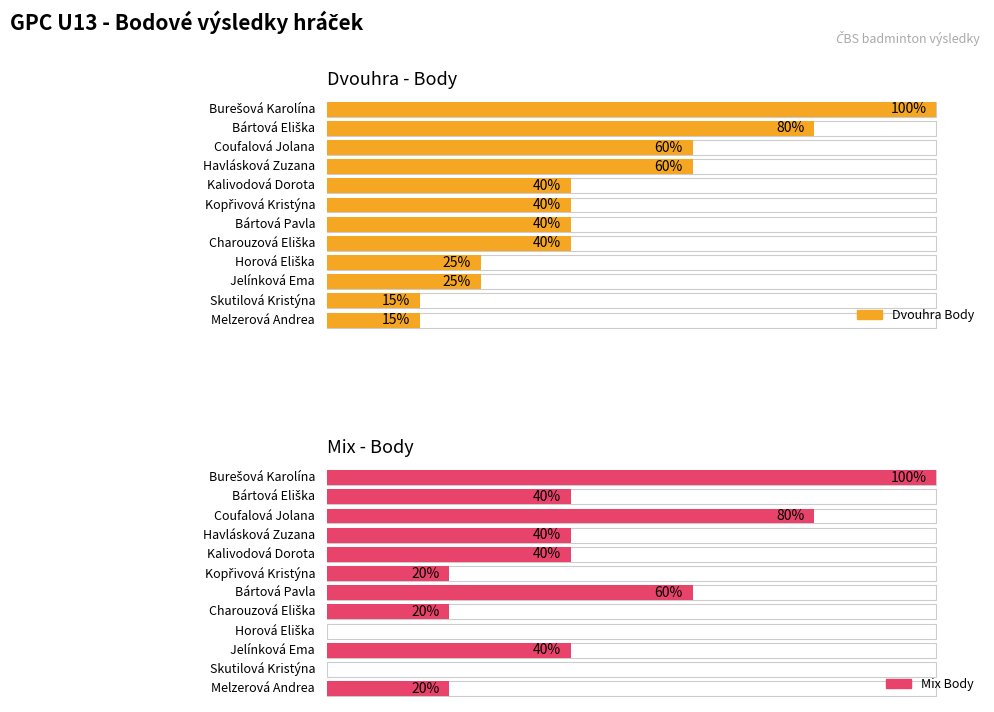

Is it true that Dvouhra Body equals 40 at 4?

False